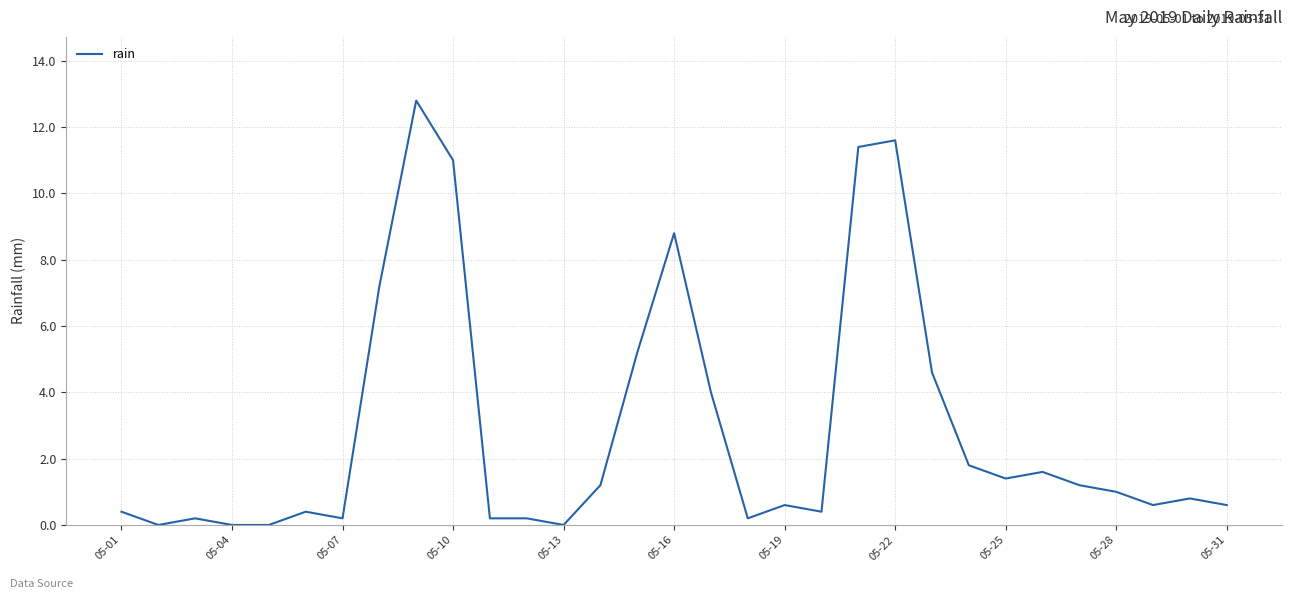

What is the difference between the maximum and minimum values?

12.8